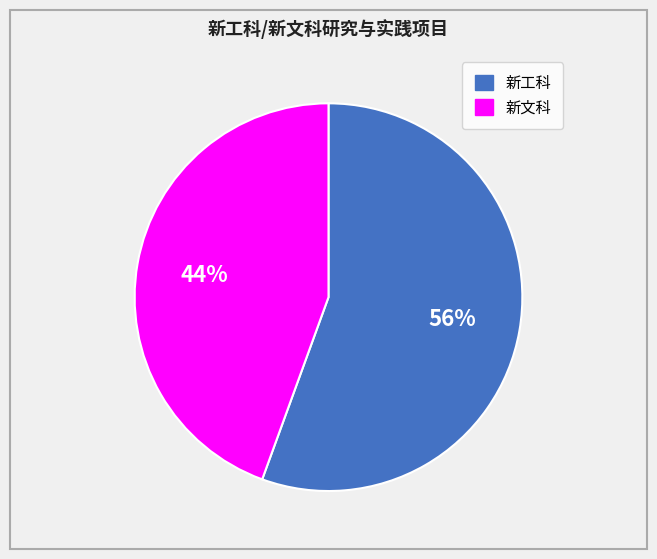

Does 新文科 represent more than half of the total?

No